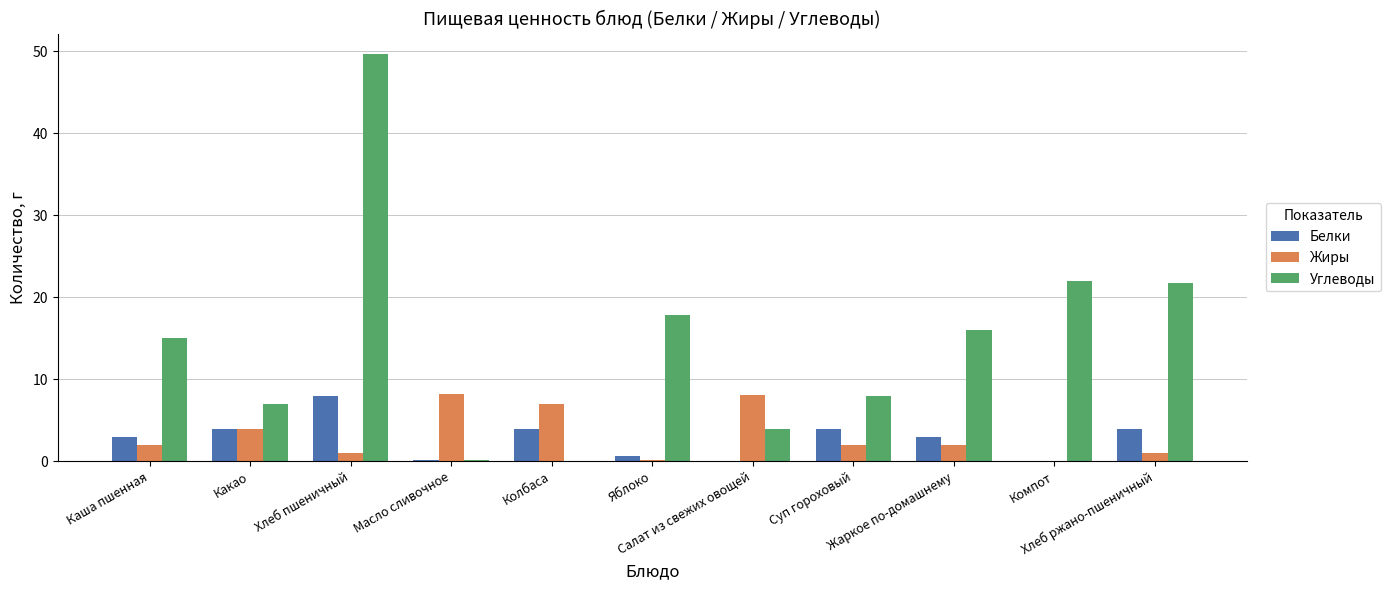

What is the average value of the Углеводы series?

14.7